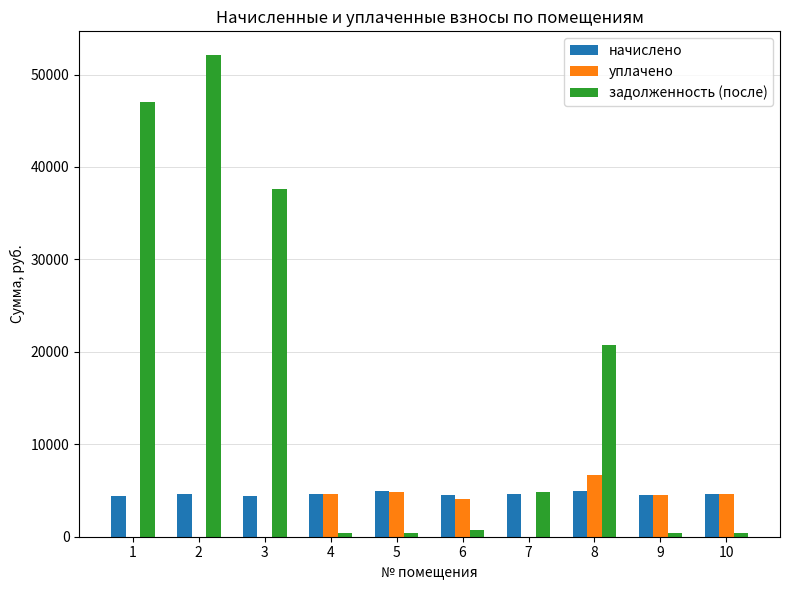

Where does the начислено series first go above 4635?

4